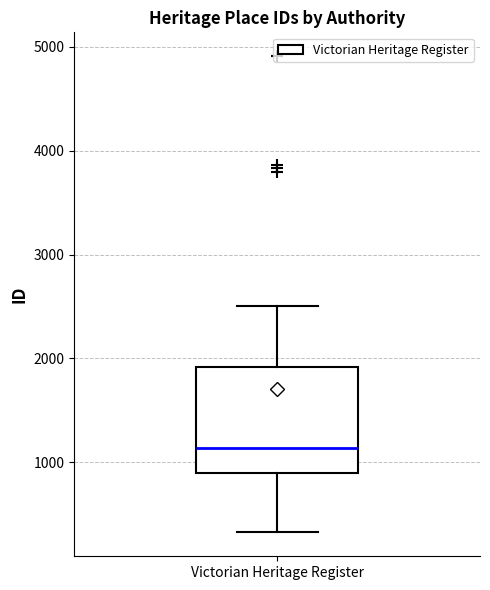

Read this box plot against the y-axis: the position of the median line, the range covered by the box, and the ends of both whiskers. The values are not printed on the chart, so give them approximately, as read against the axis.

median 1100, box 900 to 1900, whiskers 300 to 2500